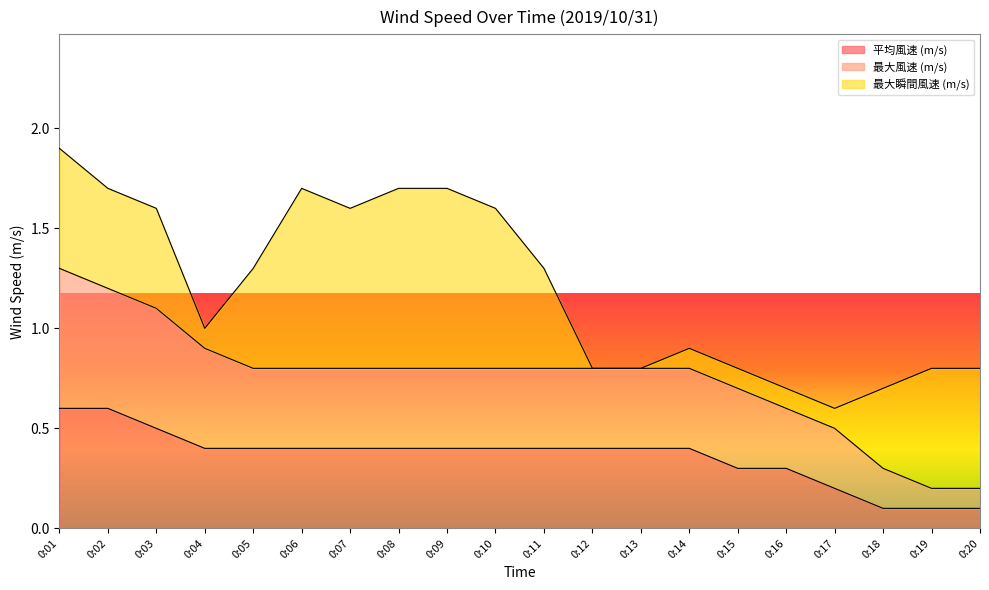

At which label is 最大風速 (m/s) closest to 0?

0:19